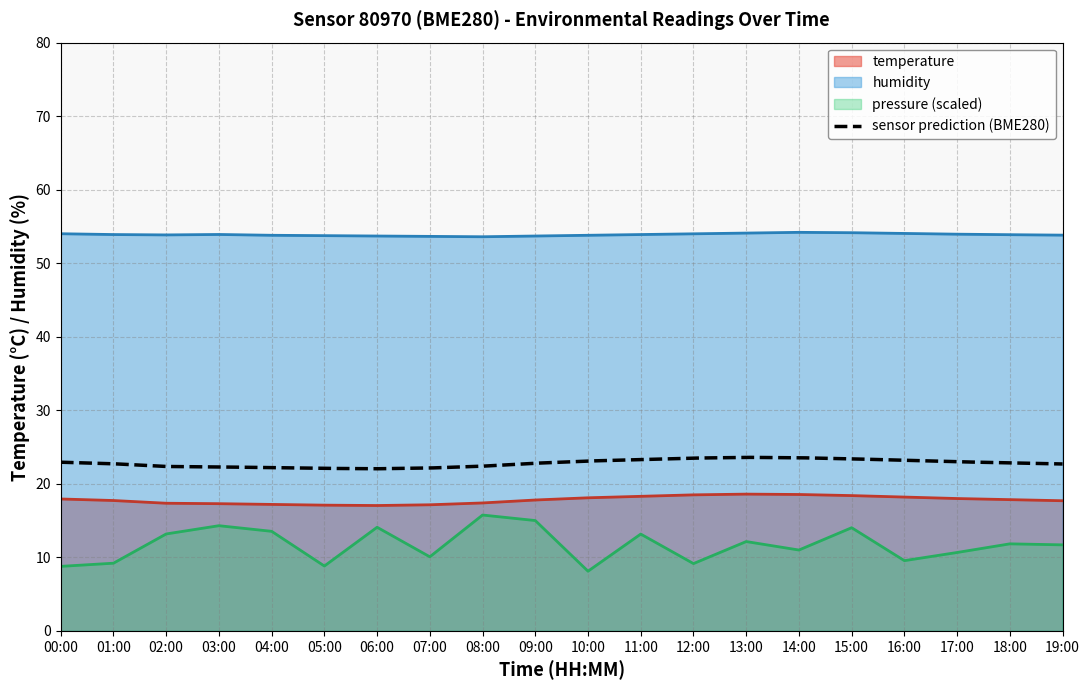

How many interior local peaks does the humidity series have?

2